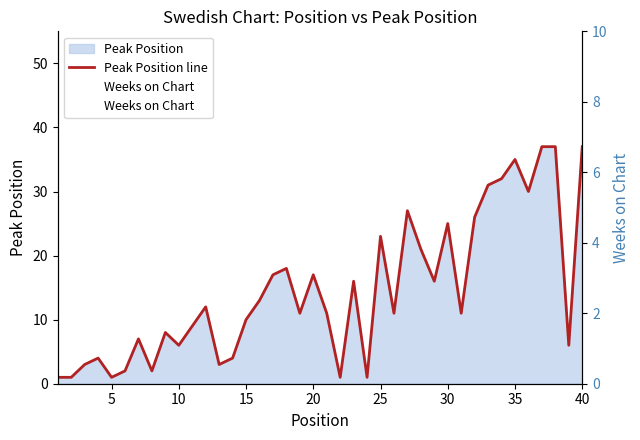

How many values in the Peak Position line series are below 11?

17